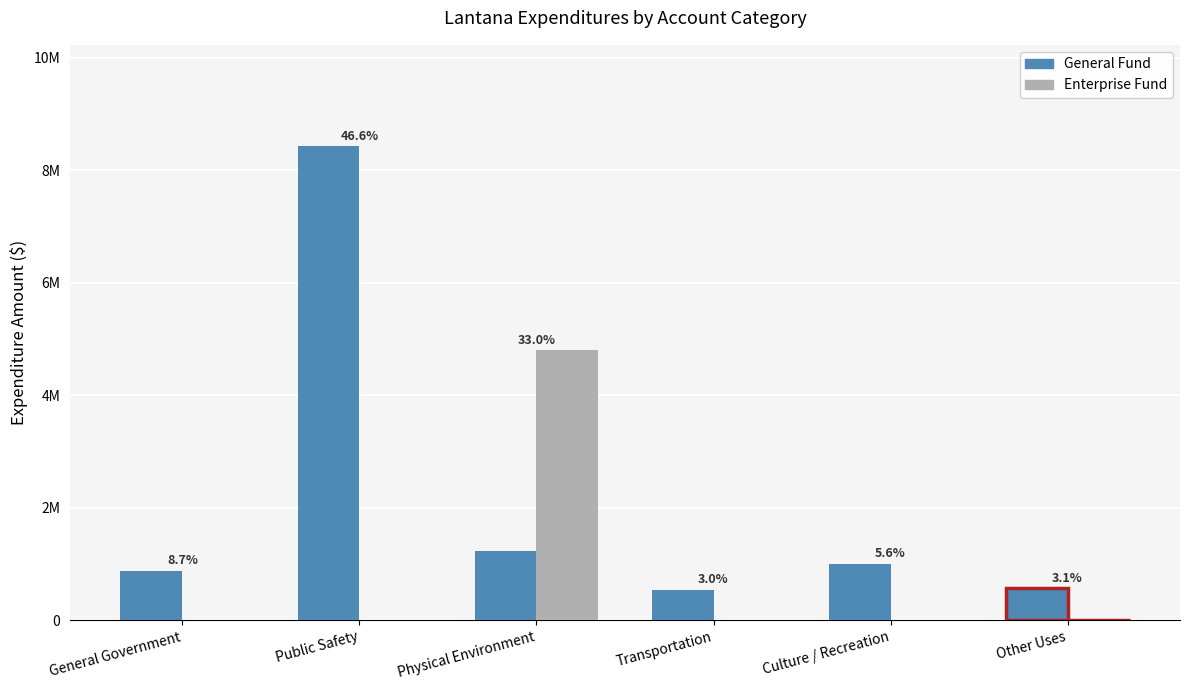

Are the bars grouped side by side (vs. stacked)?

Yes